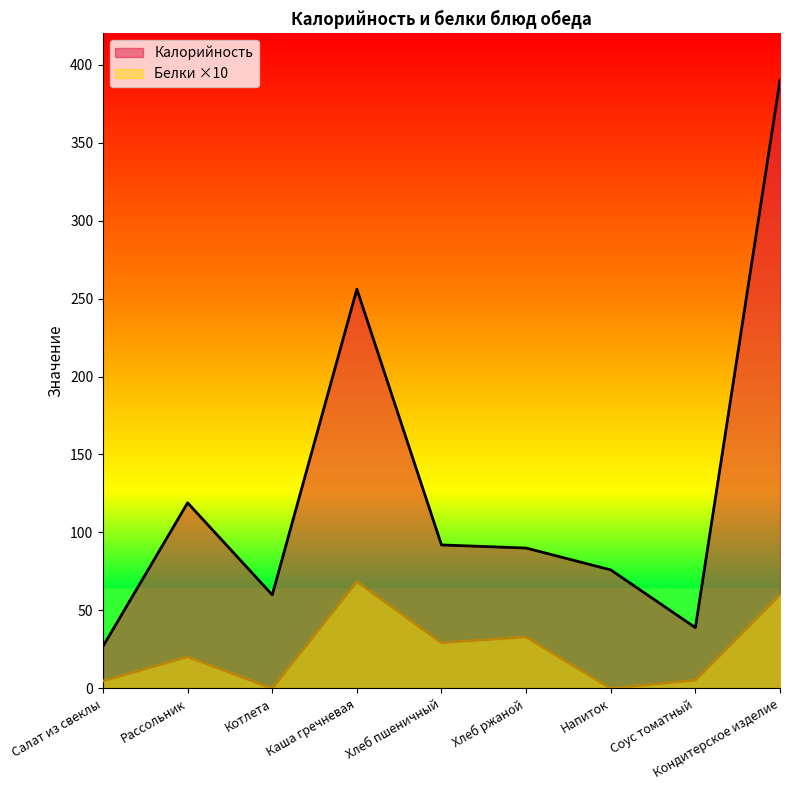

What is the value of the Белки point at the 9th from the left?

60.0